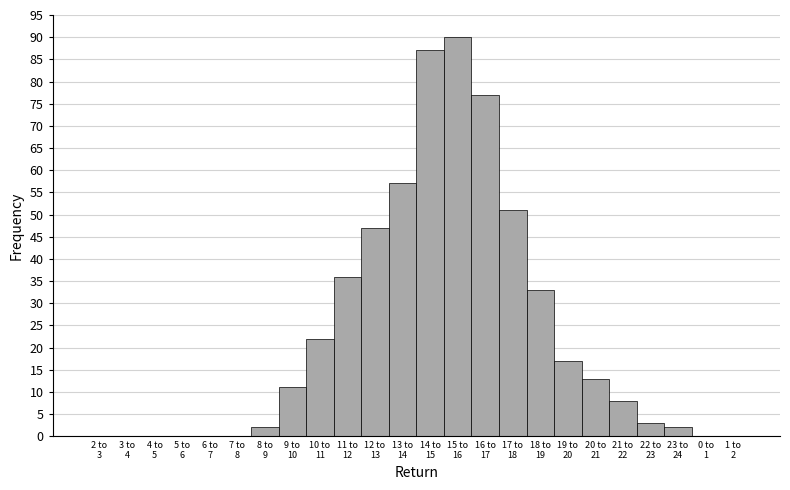

What is the maximum value shown in the chart?

90